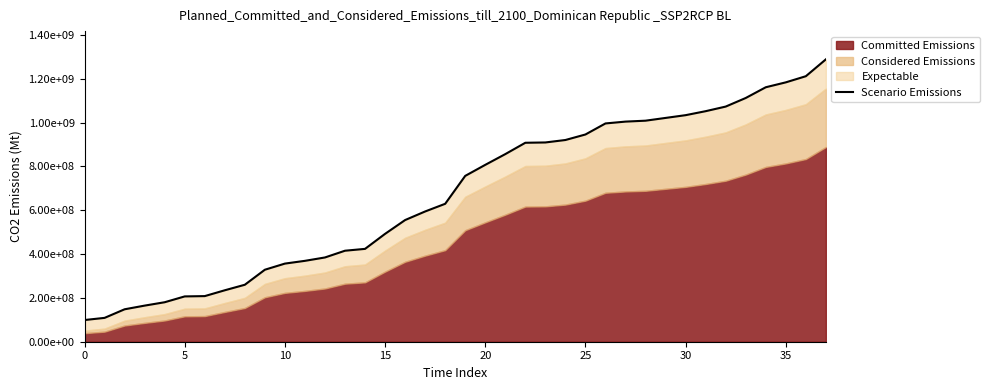

Reading right to left, what are all the values shown in this chart?

1289050000.0	1212050000.0	1184050000.0	1161650000.0	1112650000.0	1073450000.0	1052450000.0	1034250000.0	1021650000.0	1009050000.0	1004850000.0	996450000.0	946050000.0	920850000.0	909650000.0	908250000.0	856450000.0	807450000.0	757050000.0	629650000.0	594650000.0	555450000.0	492450000.0	423850000.0	415450000.0	384650000.0	369250000.0	356650000.0	328650000.0	260050000.0	234850000.0	208250000.0	206850000.0	180250000.0	164850000.0	148050000.0	108850000.0	99050000.0